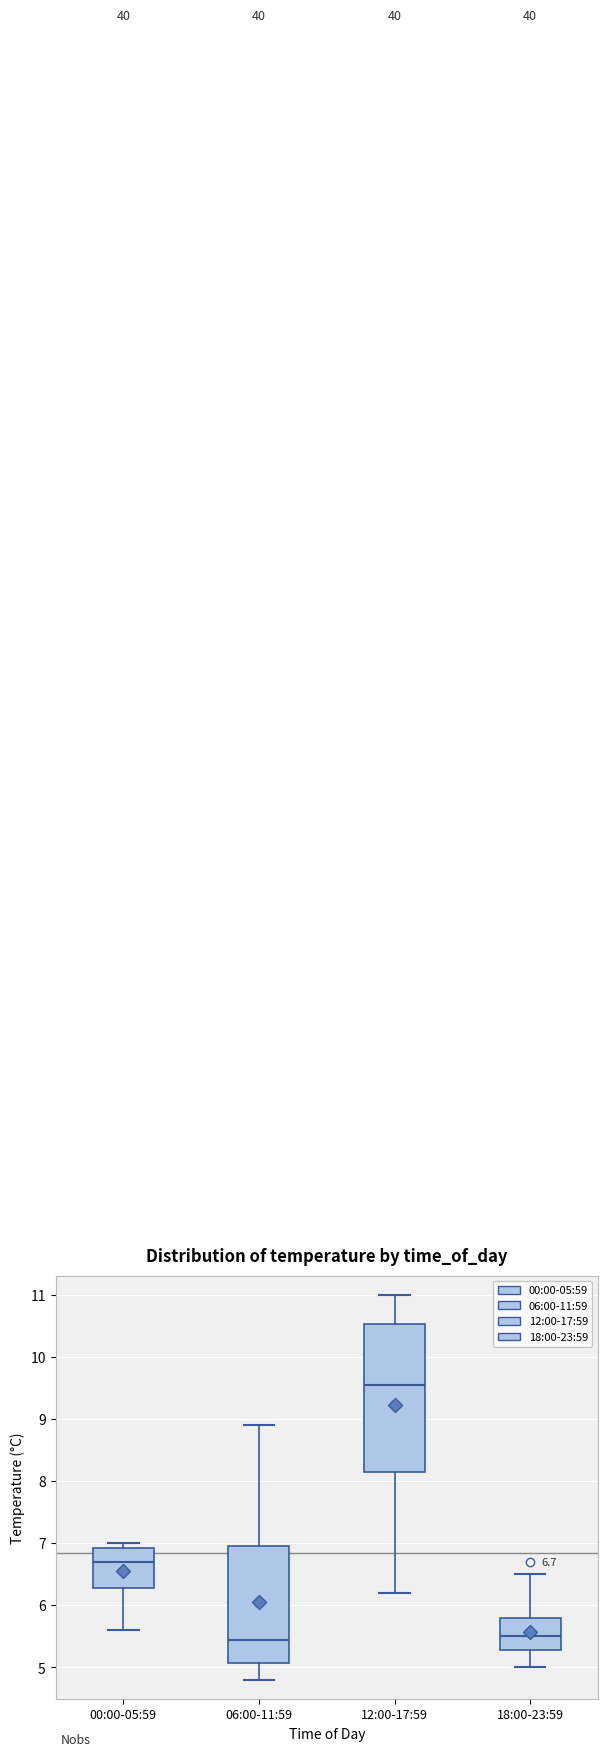

Which box is the tallest, from its lower edge to its upper edge?

12:00-17:59